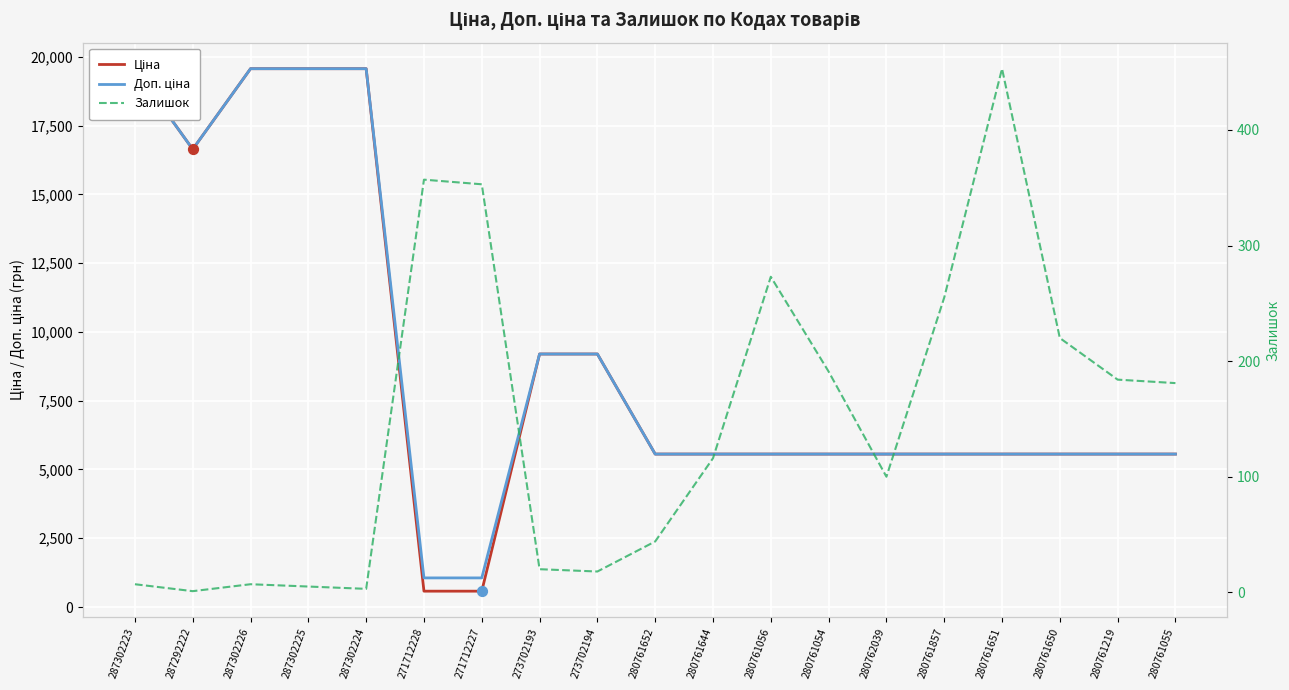

At how many categories does at least one series exceed 209?

19